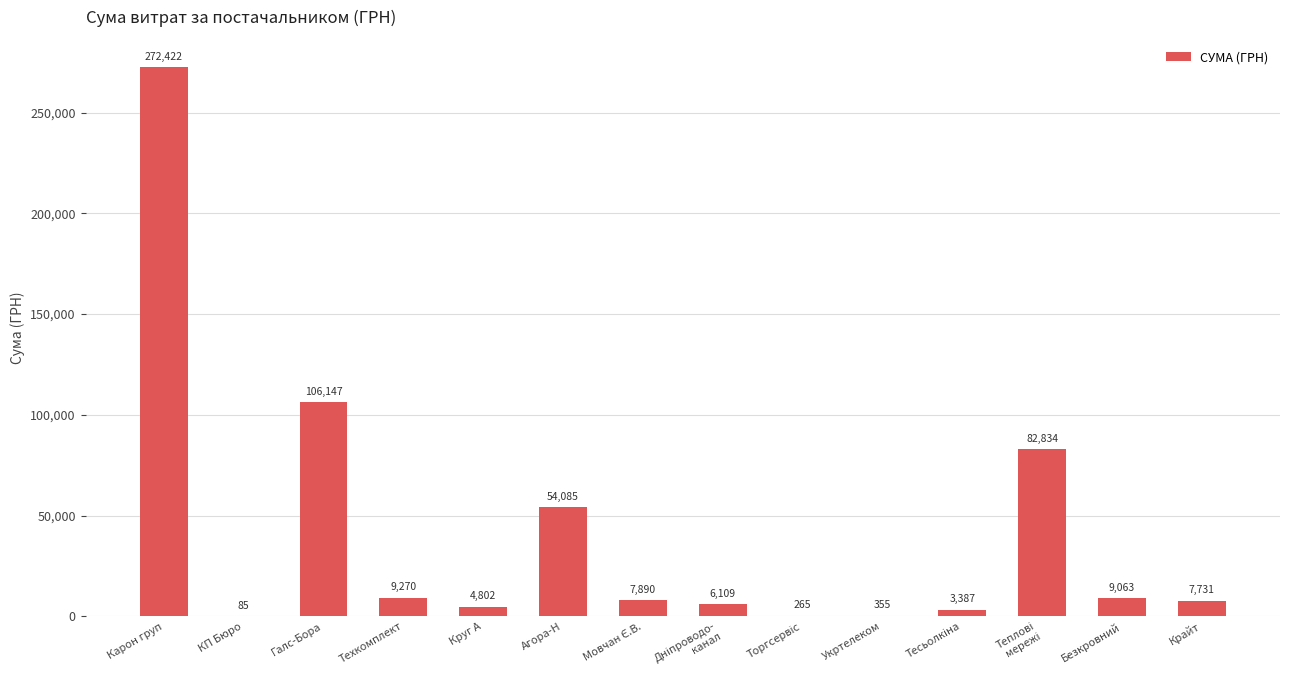

Read the value at Галс-Бора.

106147.3